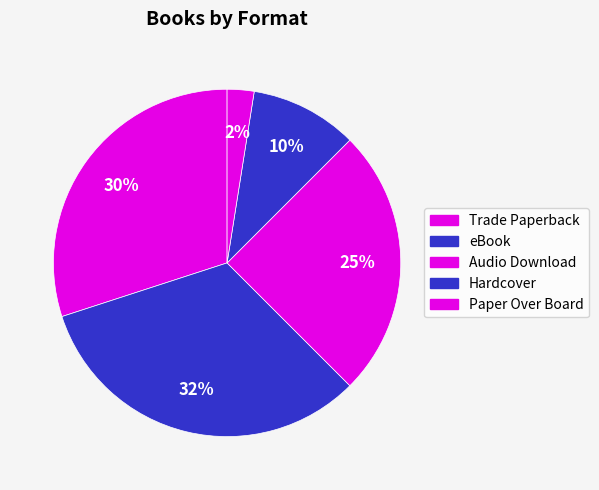

Count the number of slices in the pie.

5